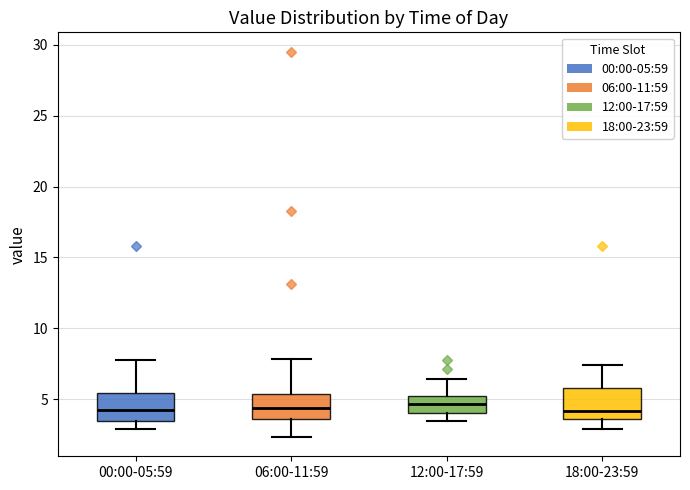

Where does the median line of the box for 18:00-23:59 sit on the y-axis? The values are not printed on the chart, so give them approximately, as read against the axis.

4.0